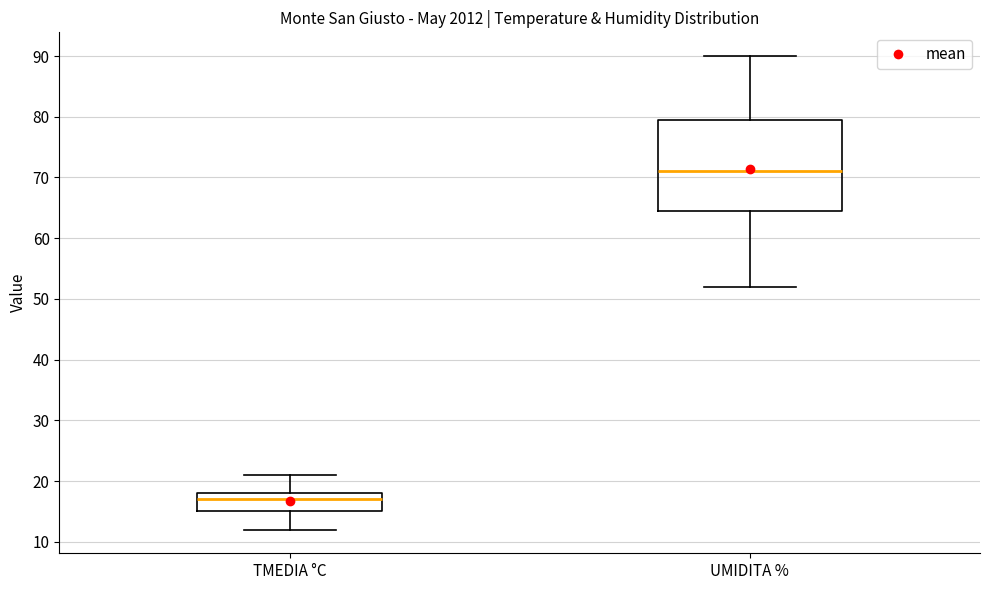

Which box is the tallest, from its lower edge to its upper edge?

UMIDITA %